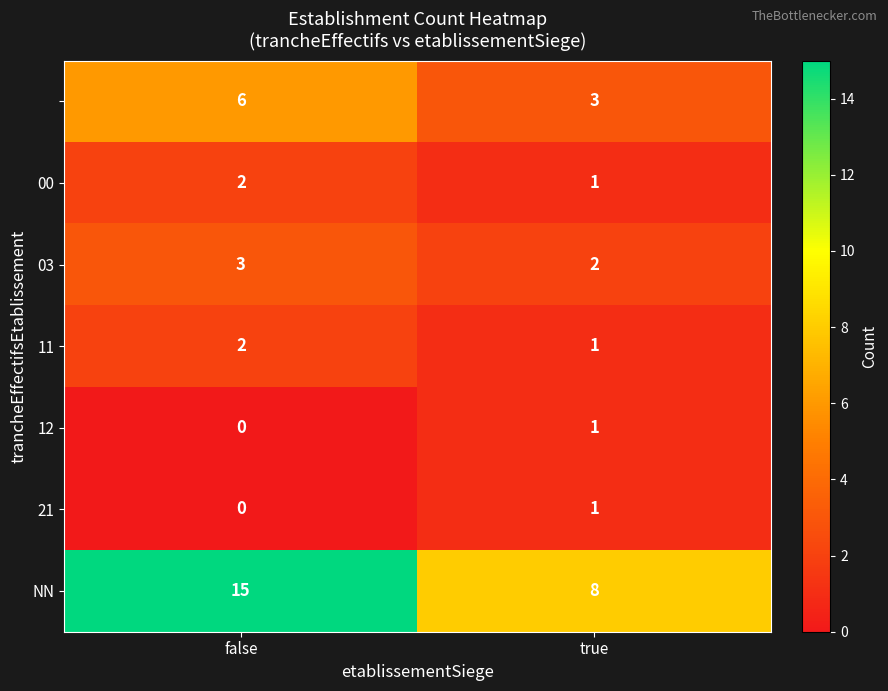

How many data points does each series have?

2